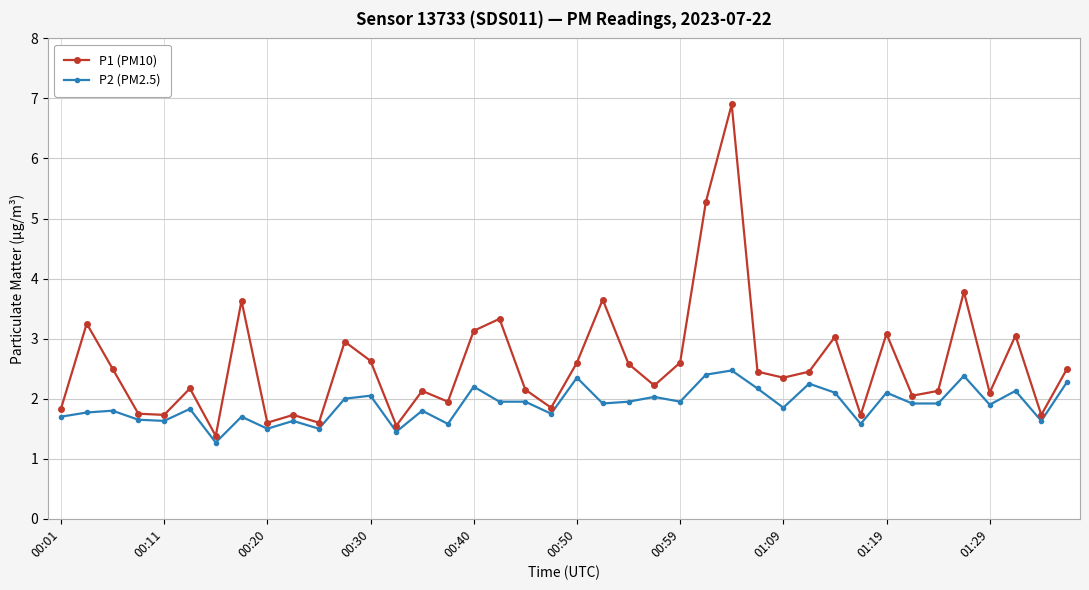

True or false: P2 (PM2.5) and P1 (PM10) cross at least once.

False